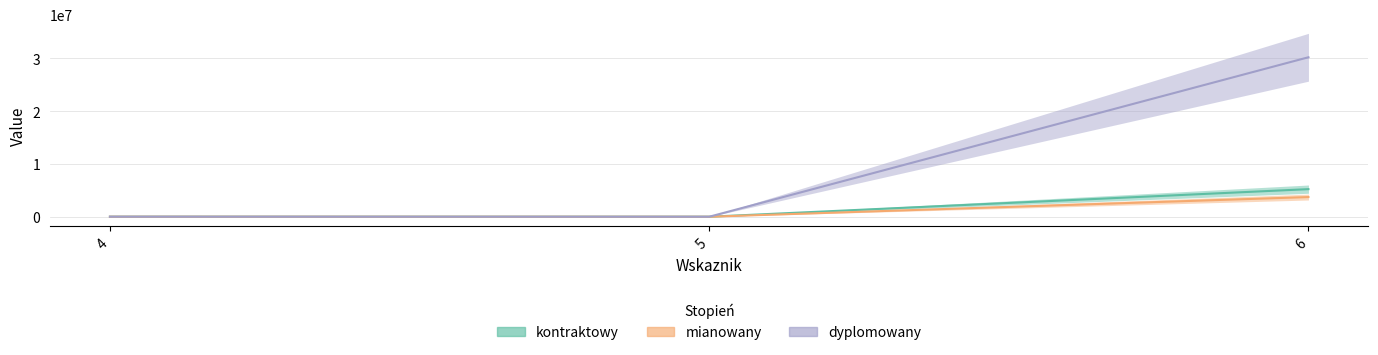

Which series has the largest total across all categories?

dyplomowany_line